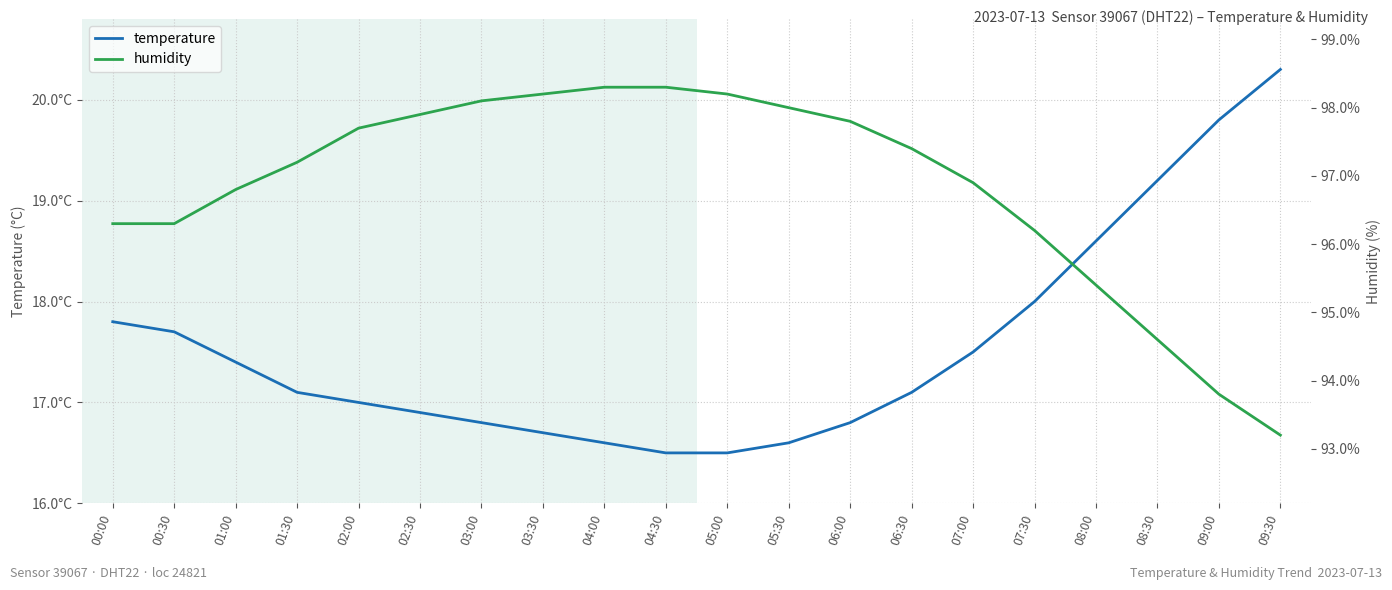

Reading left to right, extract all data points from this chart.

temperature: 17.8	17.7	17.4	17.1	17.0	16.9	16.8	16.7	16.6	16.5	16.5	16.6	16.8	17.1	17.5	18.0	18.6	19.2	19.8	20.3
humidity: 96.3	96.3	96.8	97.2	97.7	97.9	98.1	98.2	98.3	98.3	98.2	98.0	97.8	97.4	96.9	96.2	95.4	94.6	93.8	93.2